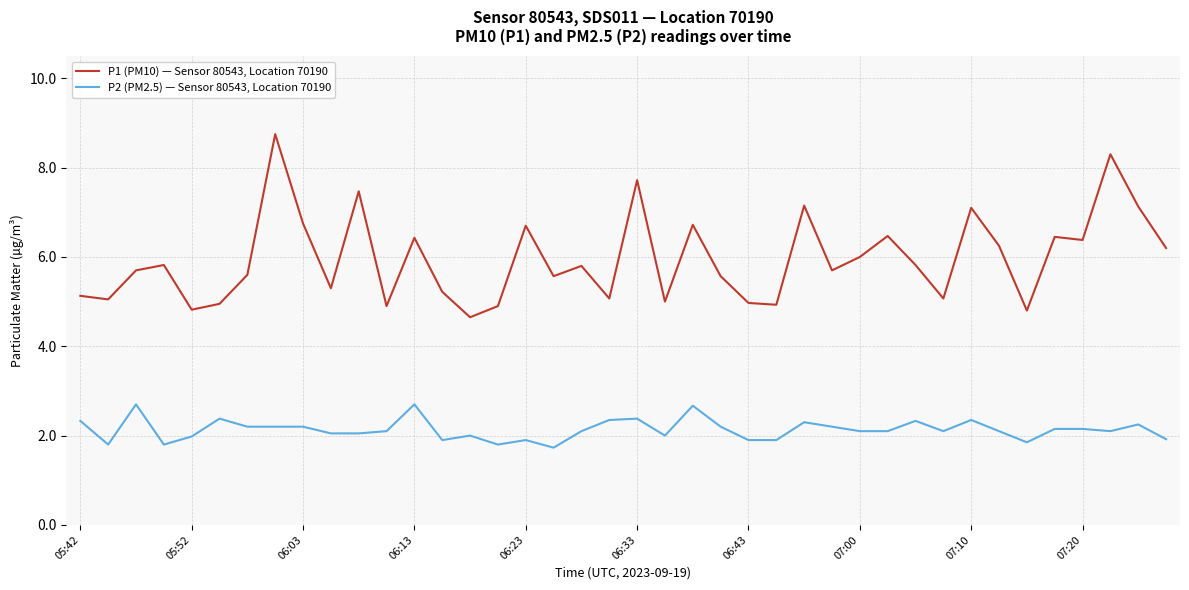

True or false: P1 (PM10) — Sensor 80543, Location 70190 has more than 0 interior local peaks.

True